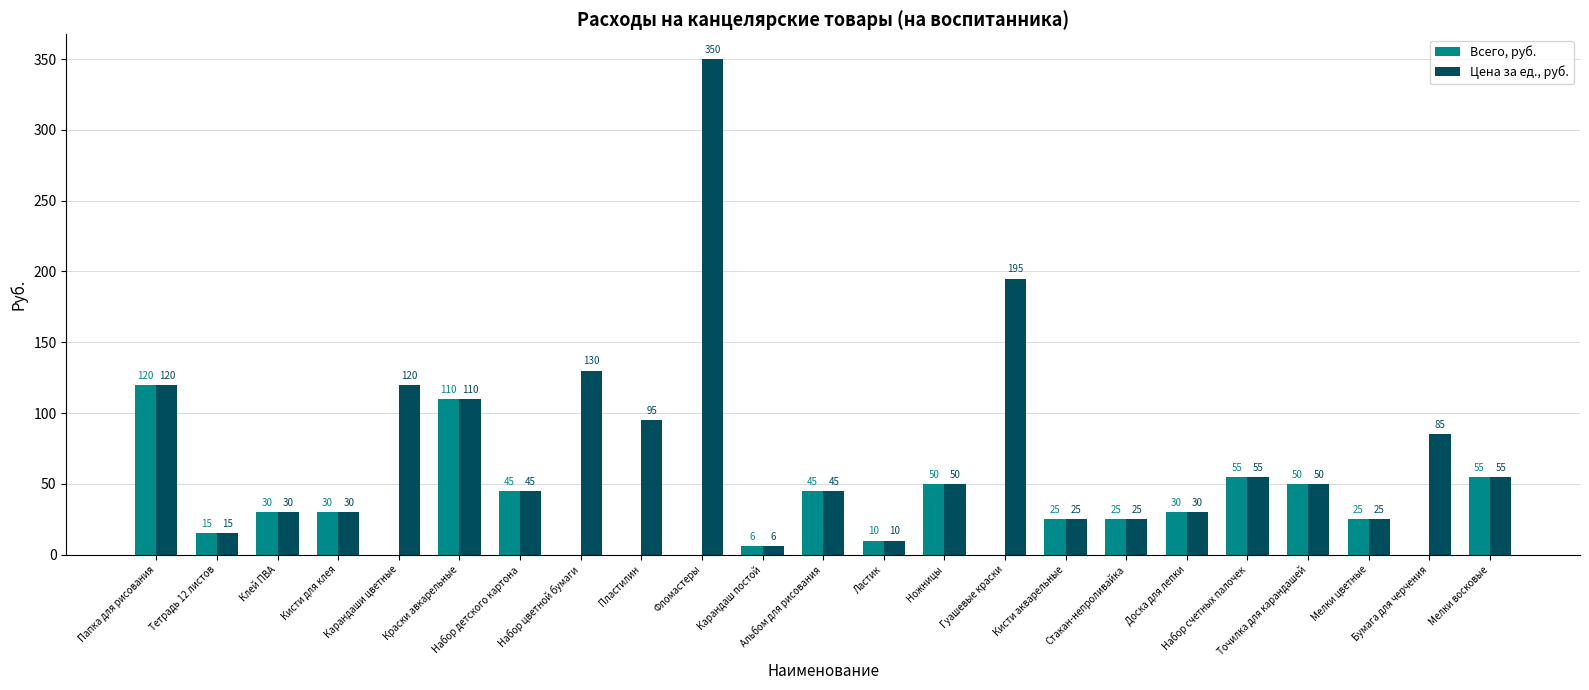

What is the greatest value displayed?

350